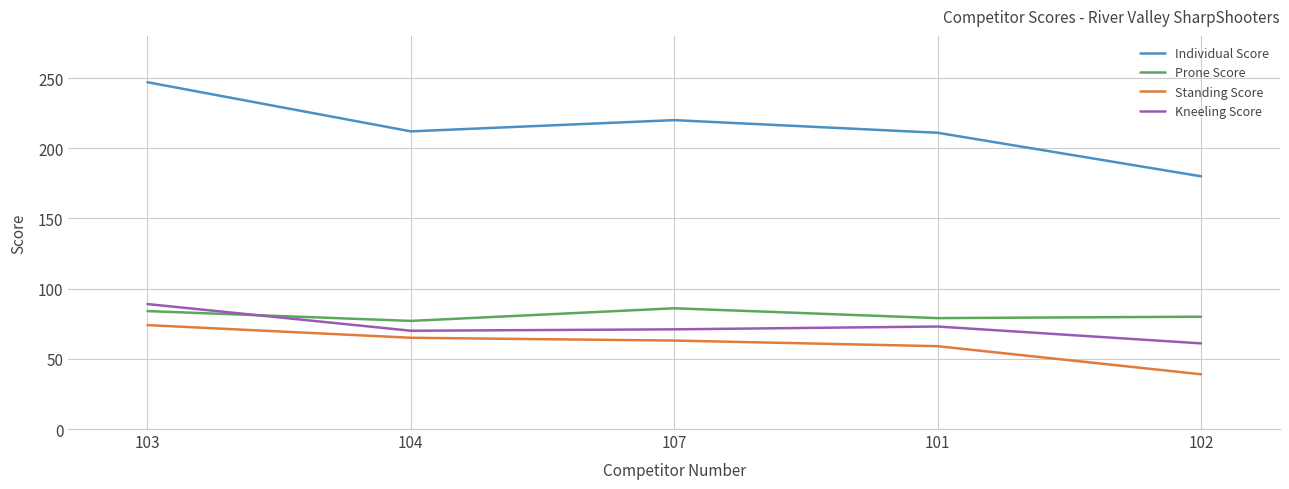

Which series has the largest total across all categories?

Individual Score